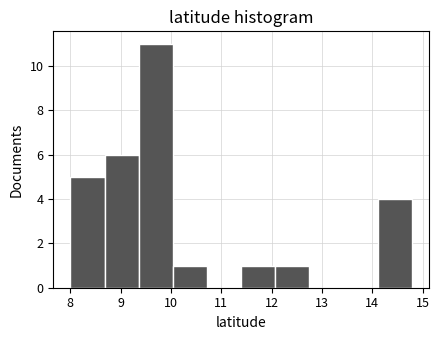

Reading left to right, list every bar in this chart as the range it spans on the x-axis followed by its height. Neither the bar edges nor the heights are printed on the chart, so give them approximately, as read against the axes.

8.0 to 8.7: 5
8.7 to 9.4: 6
9.4 to 10.0: 11
10.0 to 10.7: 1
10.7 to 11.4: 0
11.4 to 12.1: 1
12.1 to 12.8: 1
12.8 to 13.4: 0
13.4 to 14.1: 0
14.1 to 14.8: 4